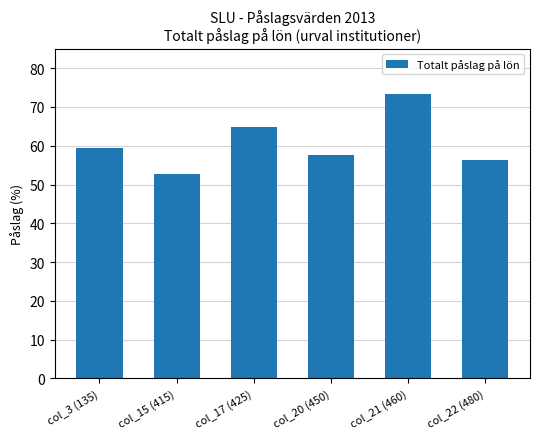

Which category has the highest value across all series?

col_21 (460)